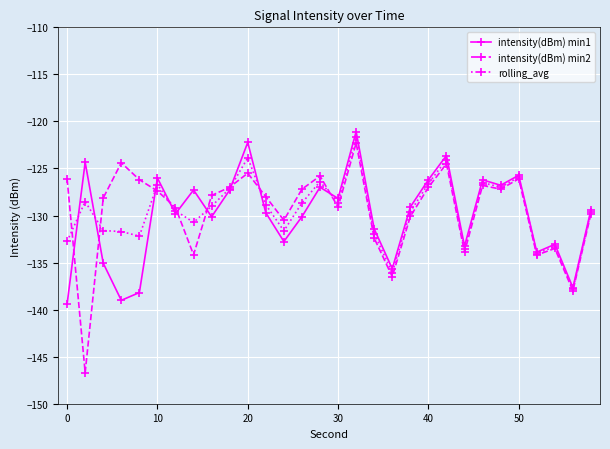

What is the value of the intensity(dBm) min2 point at the 5th from the left?

-126.2